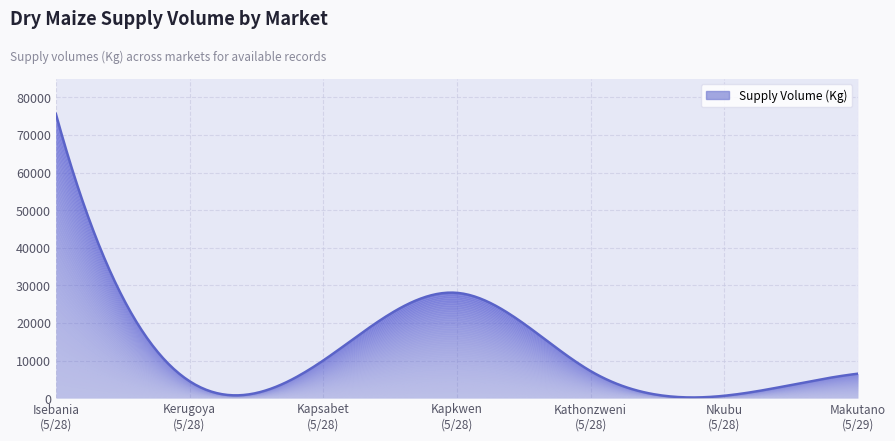

True or false: there are more than 2 points higher than both neighbors.

False